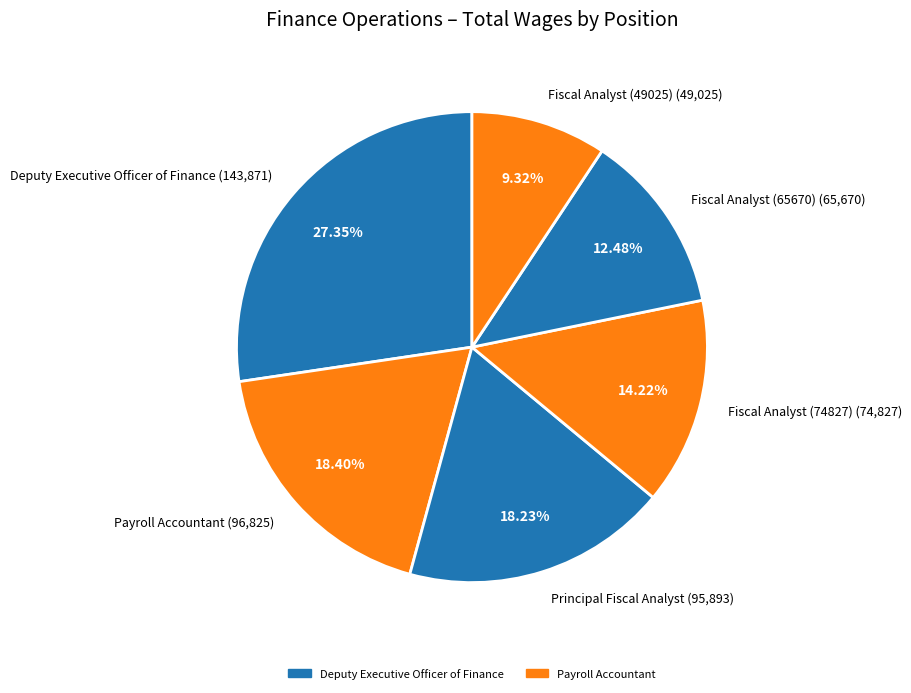

What is the total percentage of Payroll Accountant and Fiscal Analyst (65670)?

30.9%